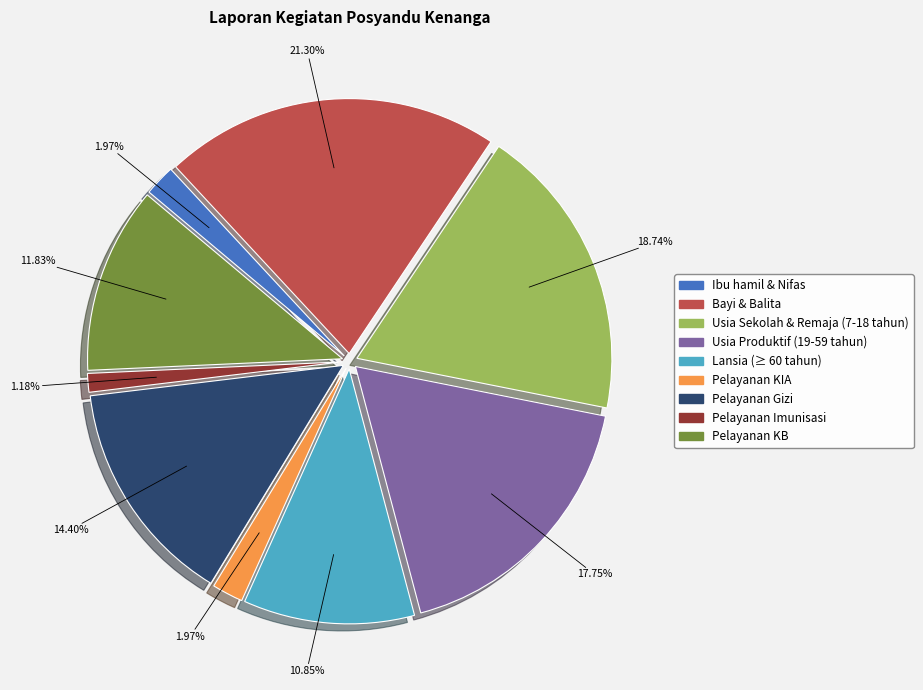

True or false: Lansia (≥ 60 tahun) accounts for 25% of the total.

False